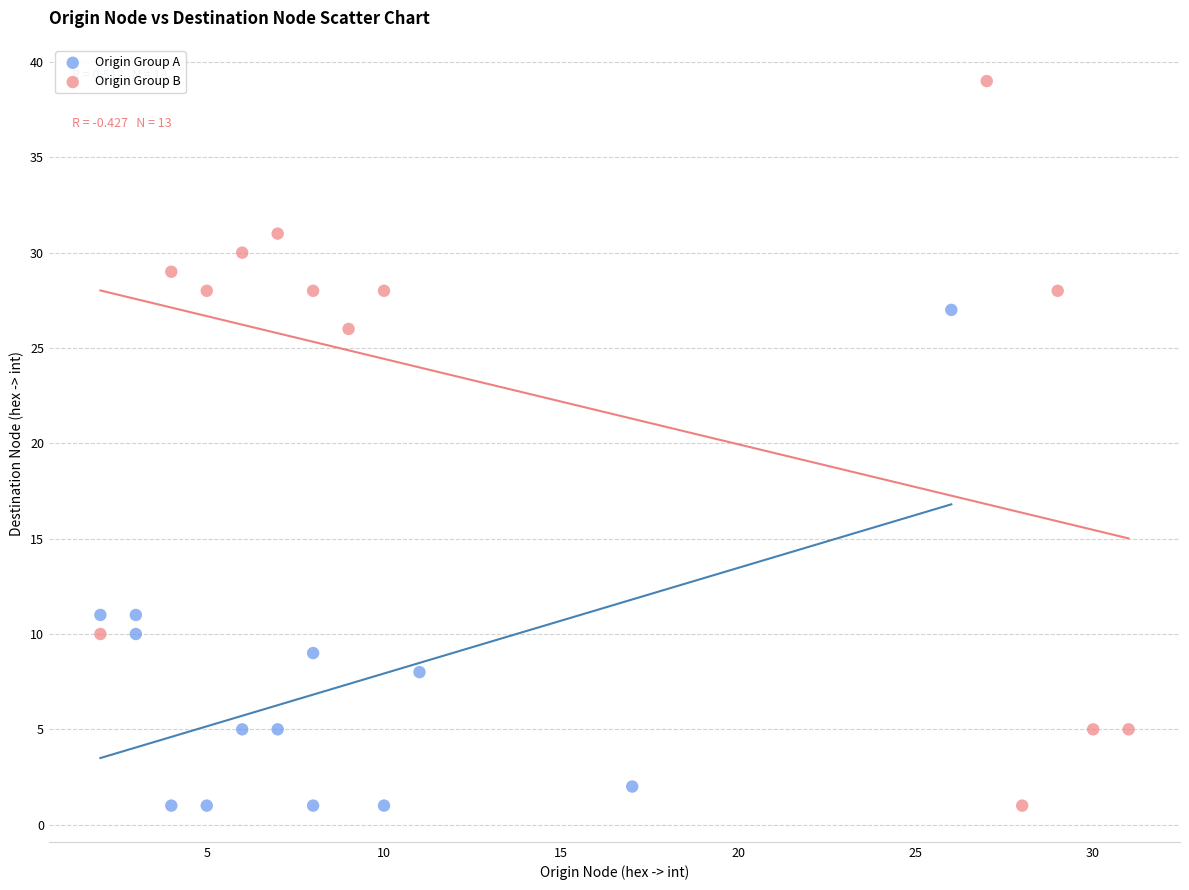

Which series has the largest Y range (max minus min)?

Origin Group B